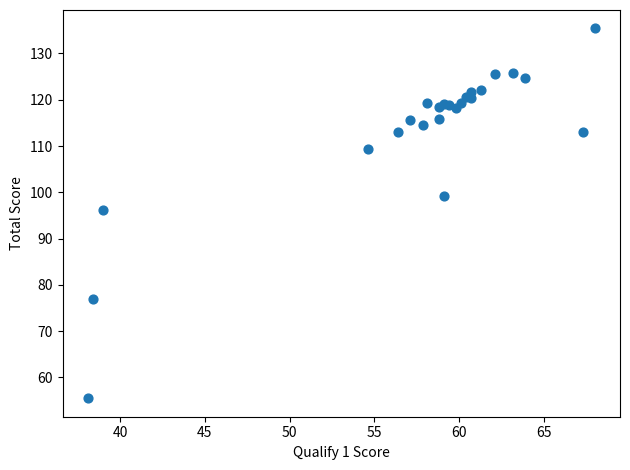

What Y value in the scatter plot is closest to 95?

96.1